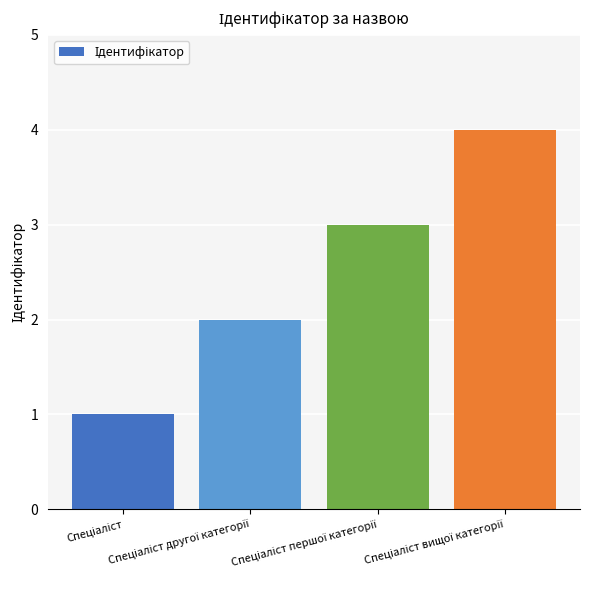

What is the difference between the maximum and minimum values?

3